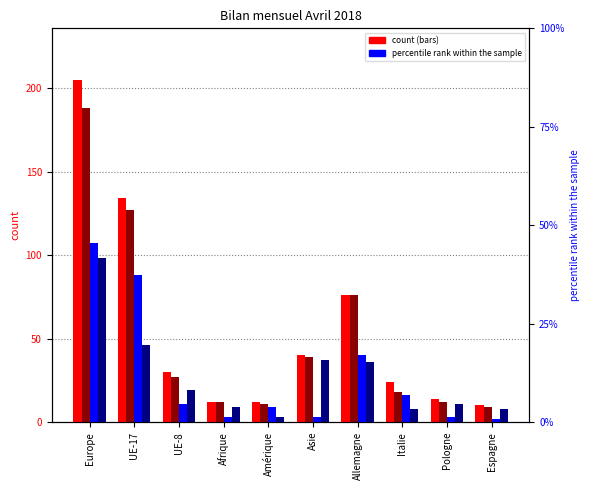

What is the label of the 3rd bar from the left?

UE-8